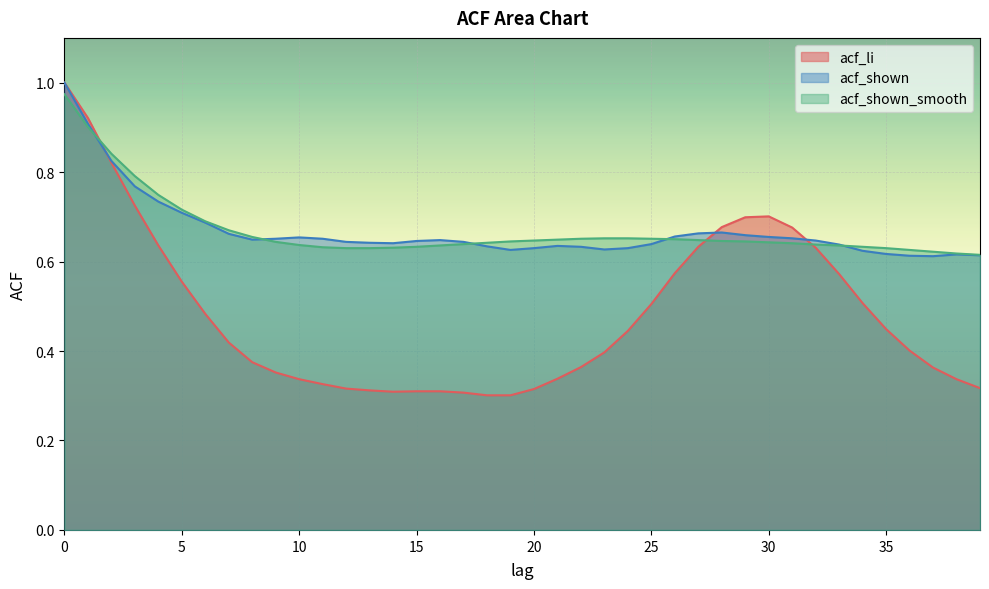

Is the value of acf_li at 27 greater than the value of acf_shown at 35?

Yes